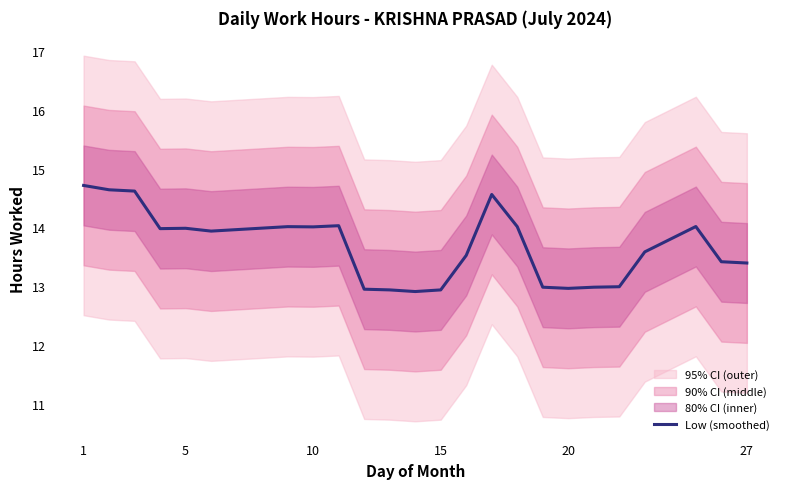

What is the lowest value of the Low (smoothed) series?

12.9